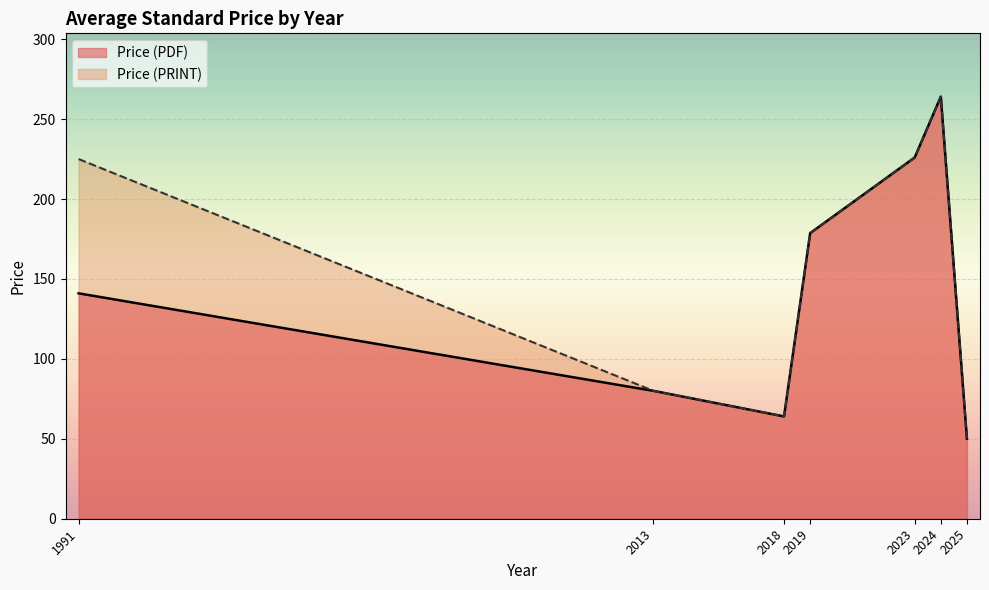

What is the label of the 14th point from the left?

2023